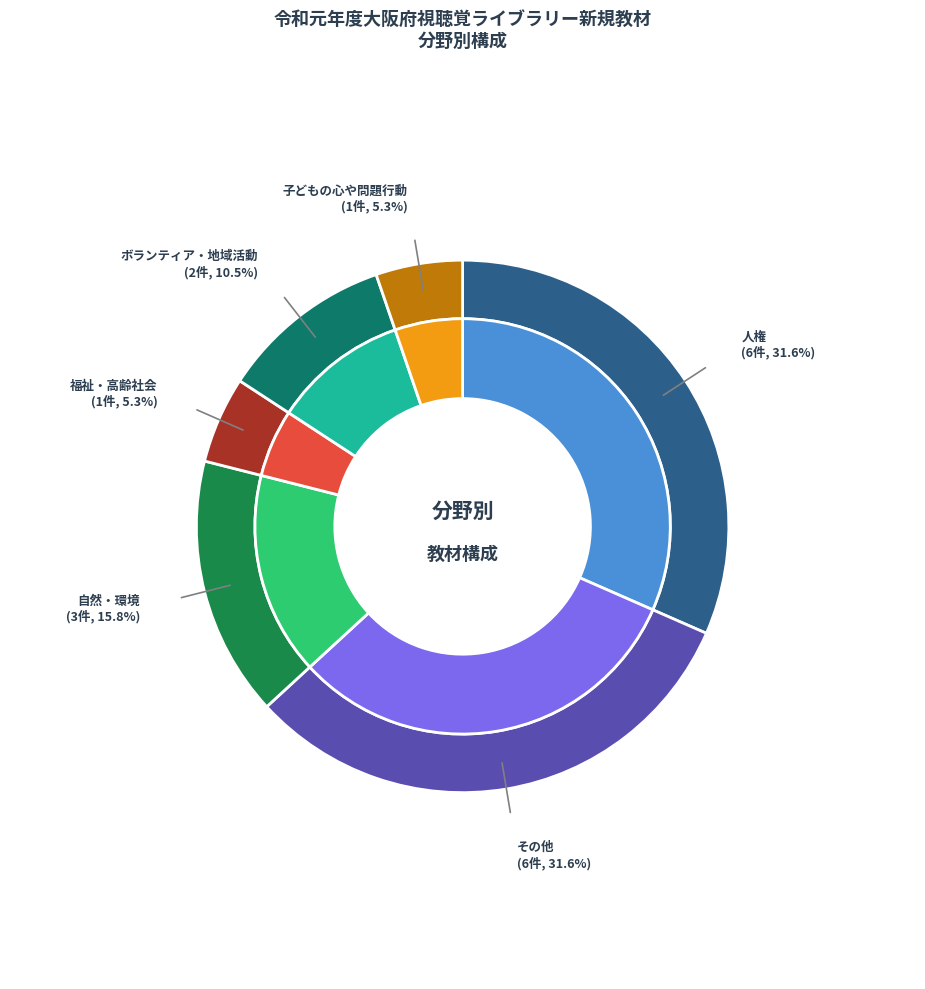

How many slices are in this pie chart?

6